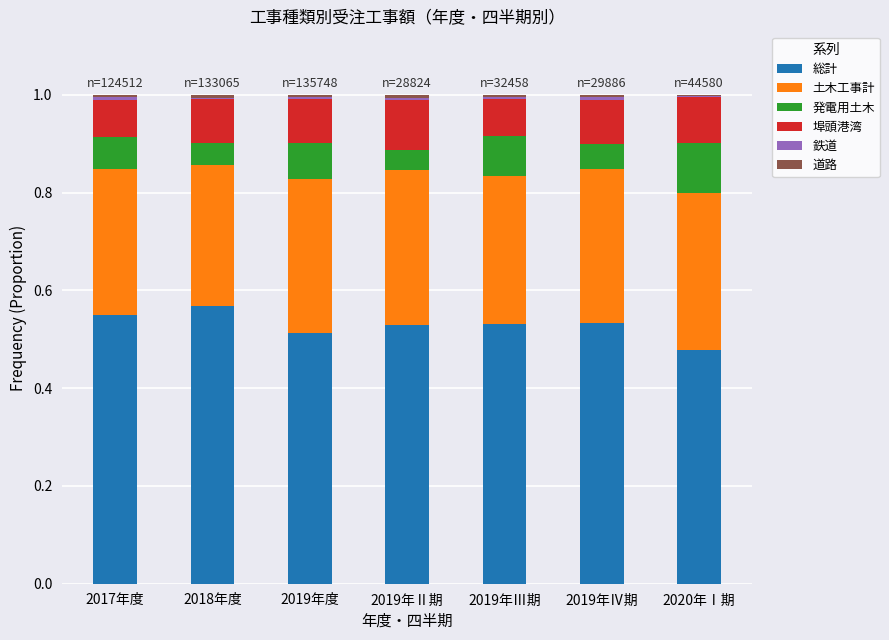

The 総計 series shows 0.2 at 2020年Ⅰ期. True or false?

False